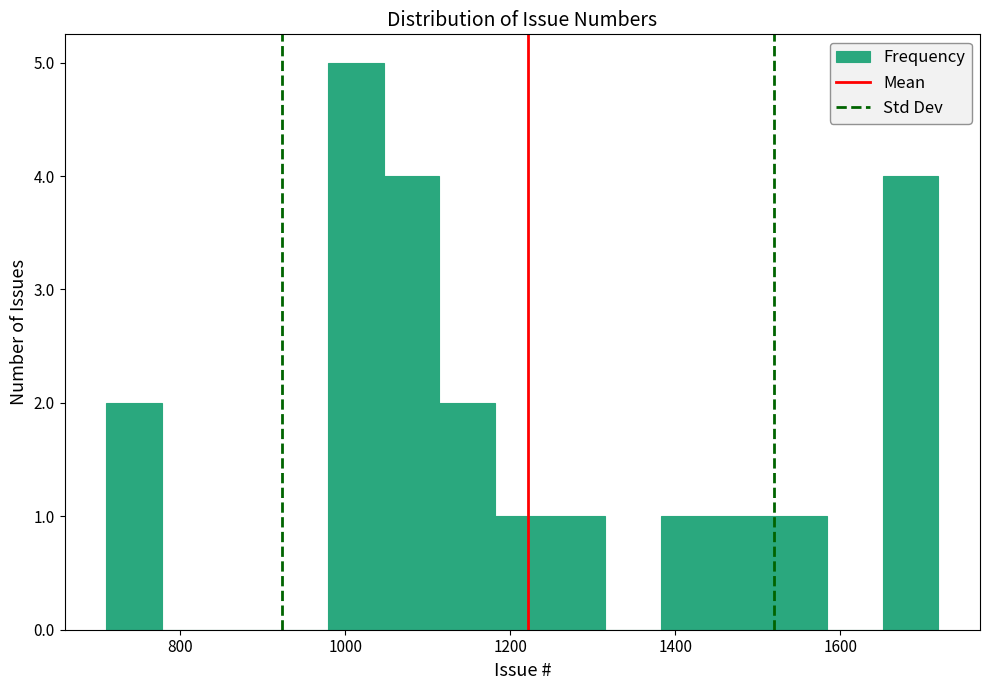

Read against the x-axis, roughly where is the centre of the tallest bar?

1020